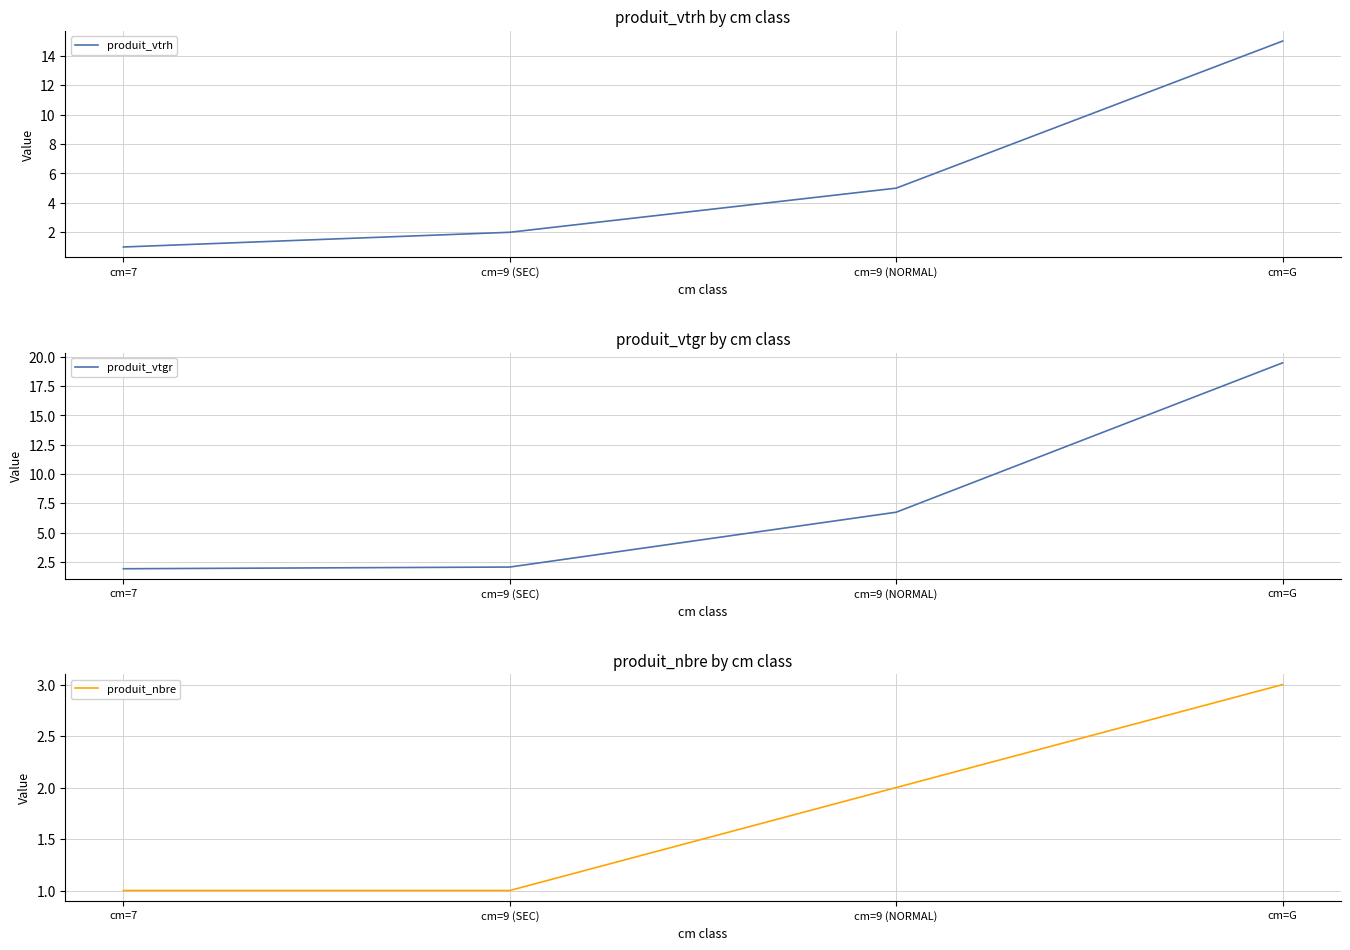

What is the minimum value for produit_nbre?

1